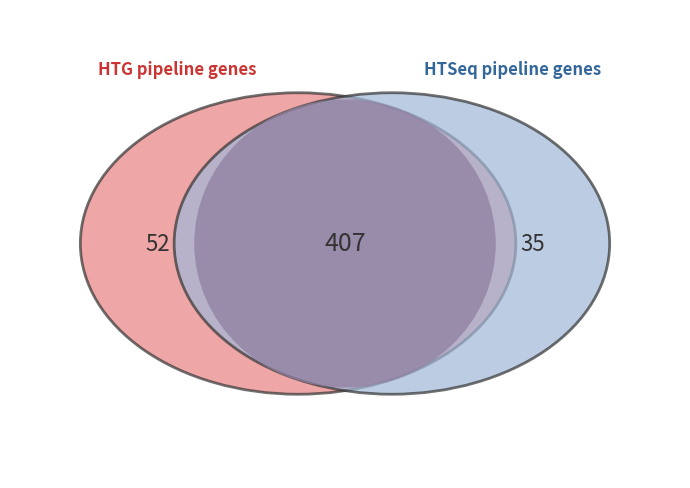

True or false: Bavarian accounts for 1% of the total.

False